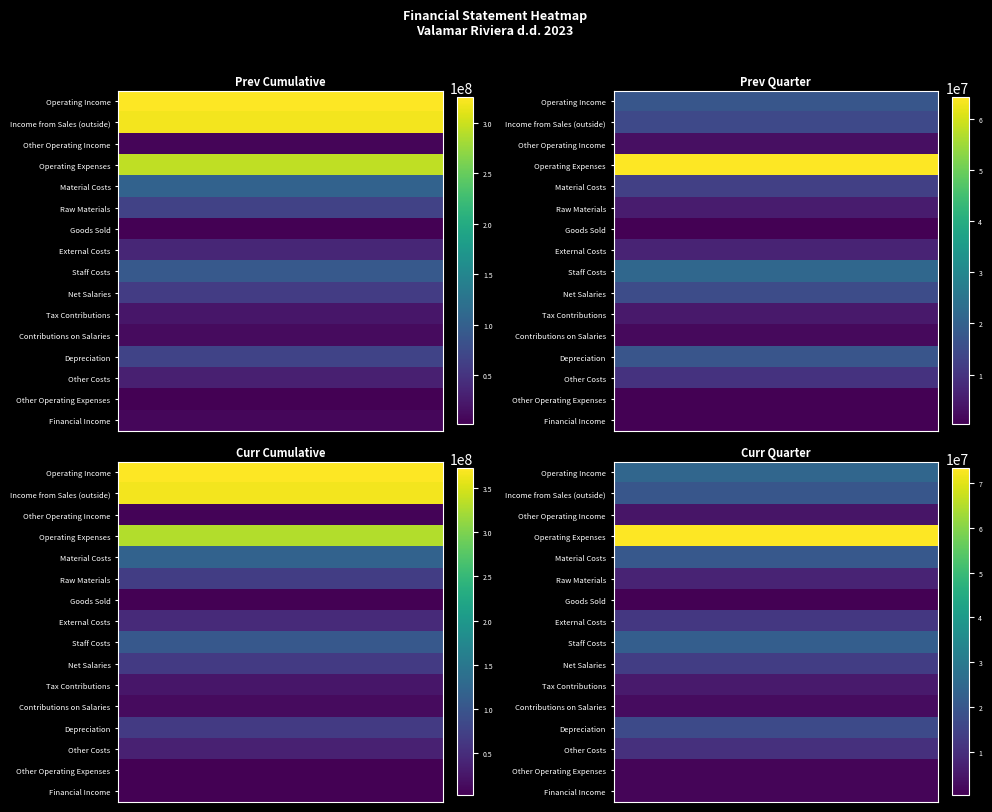

Reading left to right, extract all data points from this chart.

Prev Cumulative: 325334919	319483709	5795545	294812890	103272959	65490646	2224501	35557812	91642157	59340875	21287275	11014007	66055469	29812219	1346820	6627796
Prev Quarter: 17370235	14488813	2862221	64217166	12420309	5314845	325284	6780180	21680249	15130917	4594087	1955245	17165267	9708225	569529	571476
Curr Cumulative: 372208414	365719180	6405494	329806825	118247660	69301049	2690545	46256066	104577058	65192504	25746359	13638195	65778289	36168890	3441126	3124743
Curr Quarter: 24383780	19846531	4515257	73184303	20599230	7825326	451684	12322220	22253732	13747430	5638460	2867842	16767340	10537015	1437669	1379951